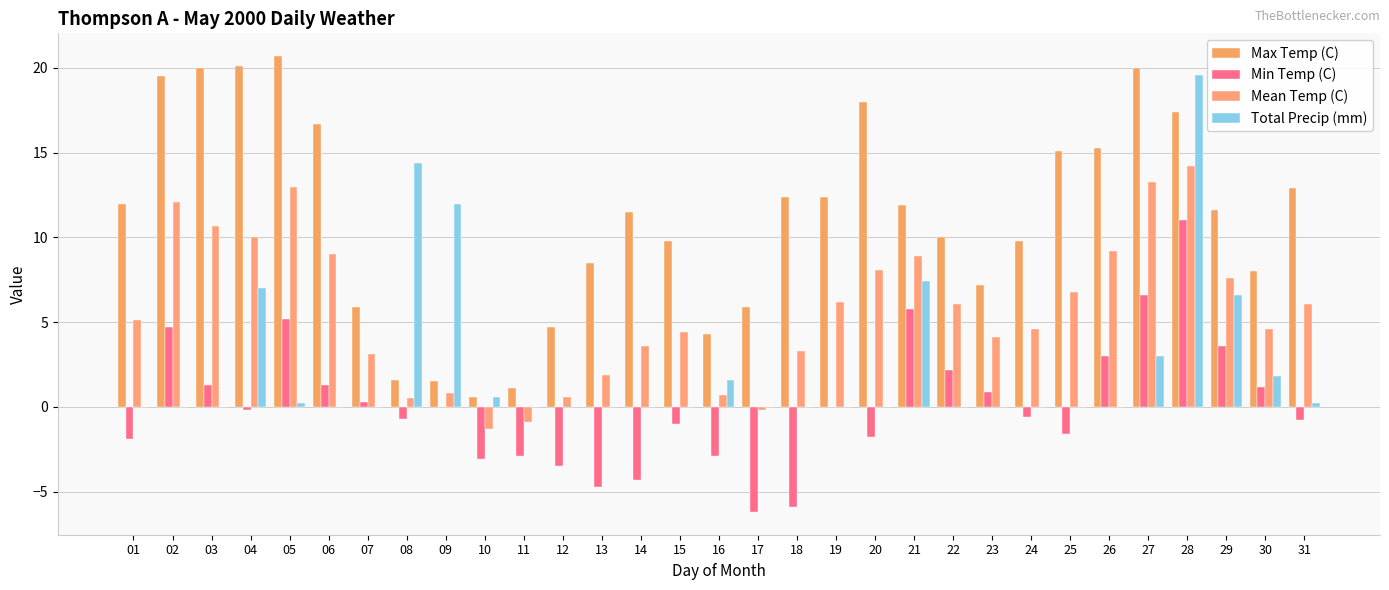

Does the chart contain stacked bars?

No